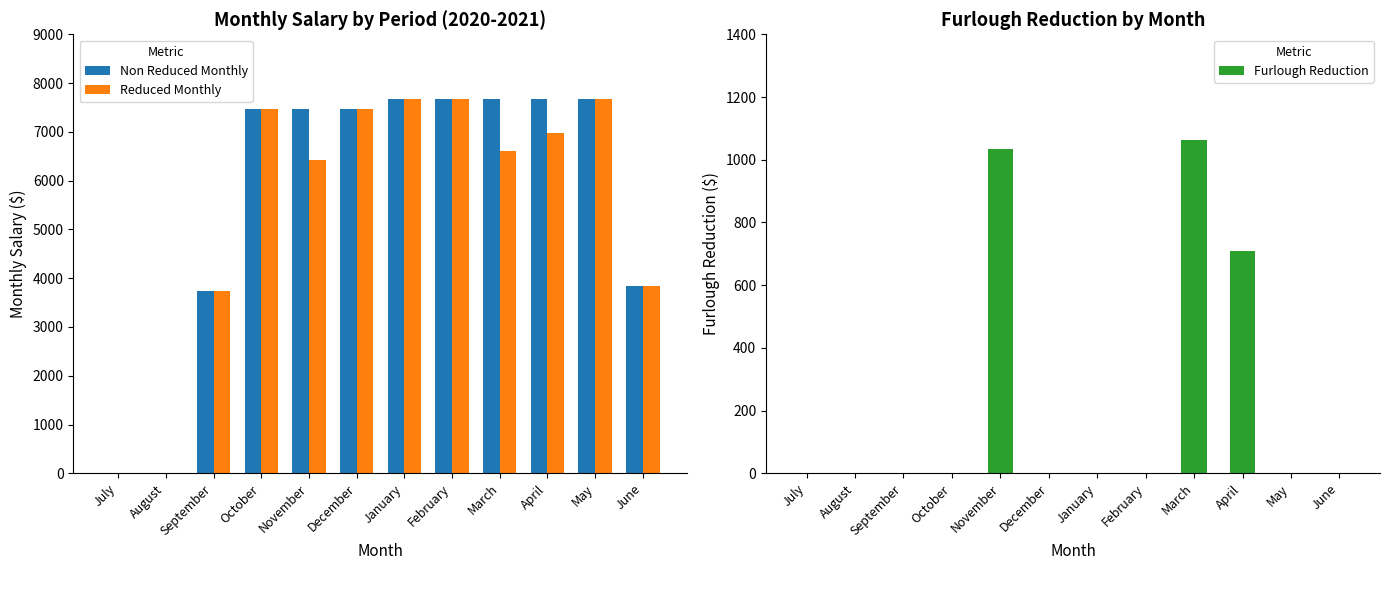

The Furlough Reduction series shows 0.0 at October. True or false?

True